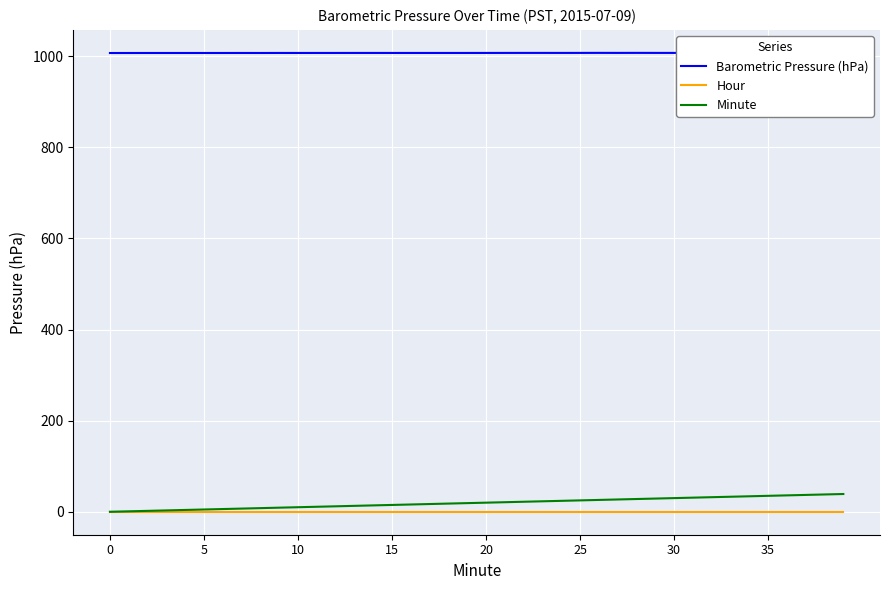

Is the value of Barometric Pressure (hPa) at 37 greater than the value of Hour at 30?

Yes